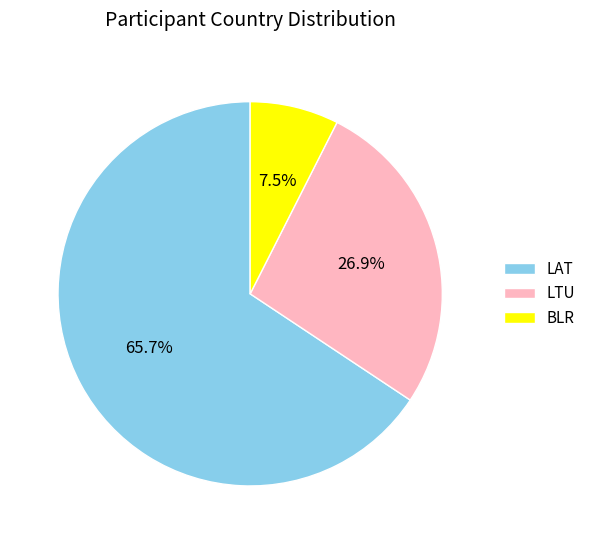

How many slices are in this pie chart?

3